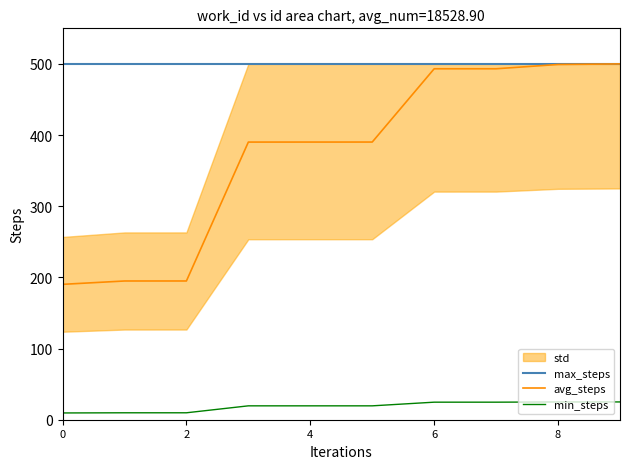

Rank the series at 9 from highest to lowest value.

max_steps, avg_steps, min_steps